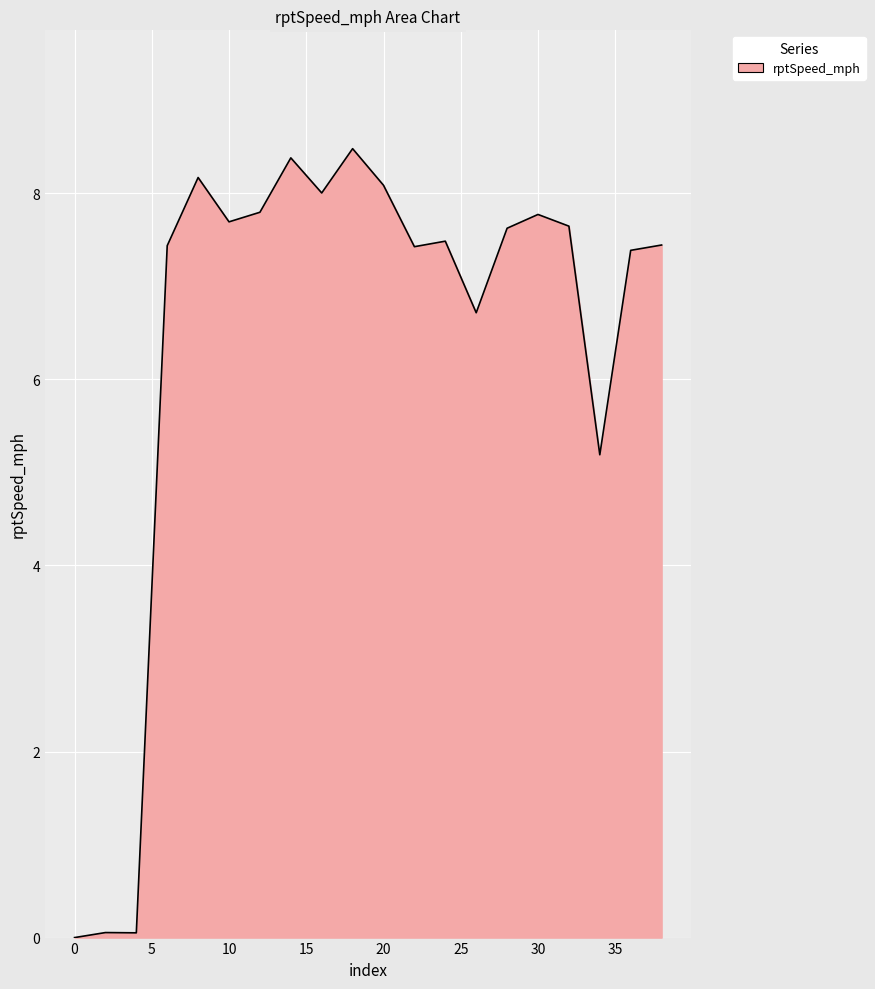

Reading left to right, extract all data points from this chart.

0.0	0.1	0.1	7.4	8.2	7.7	7.8	8.4	8.0	8.5	8.1	7.4	7.5	6.7	7.6	7.8	7.6	5.2	7.4	7.4